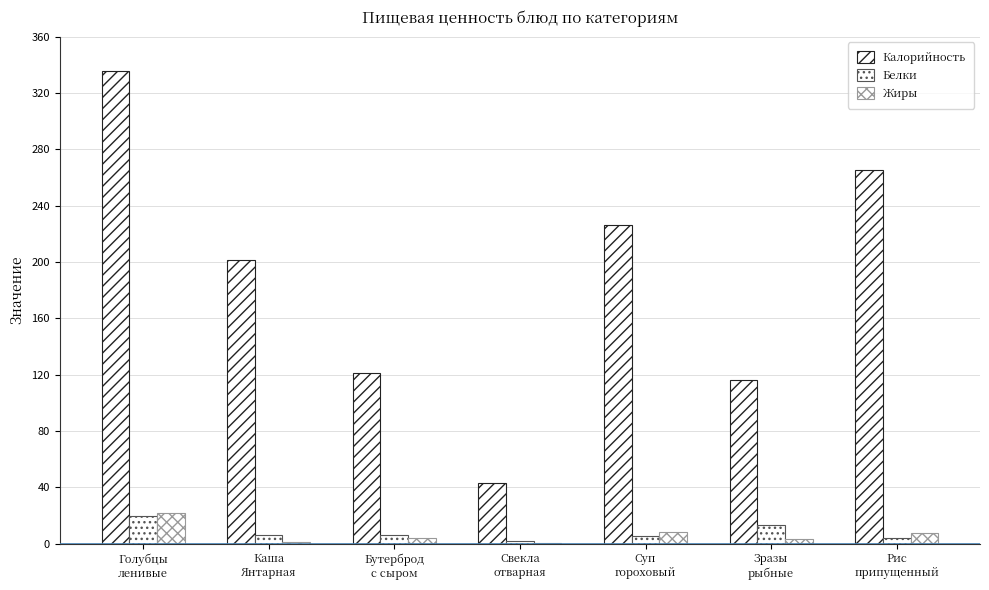

The Жиры series shows 11.6 at Суп
гороховый. True or false?

False